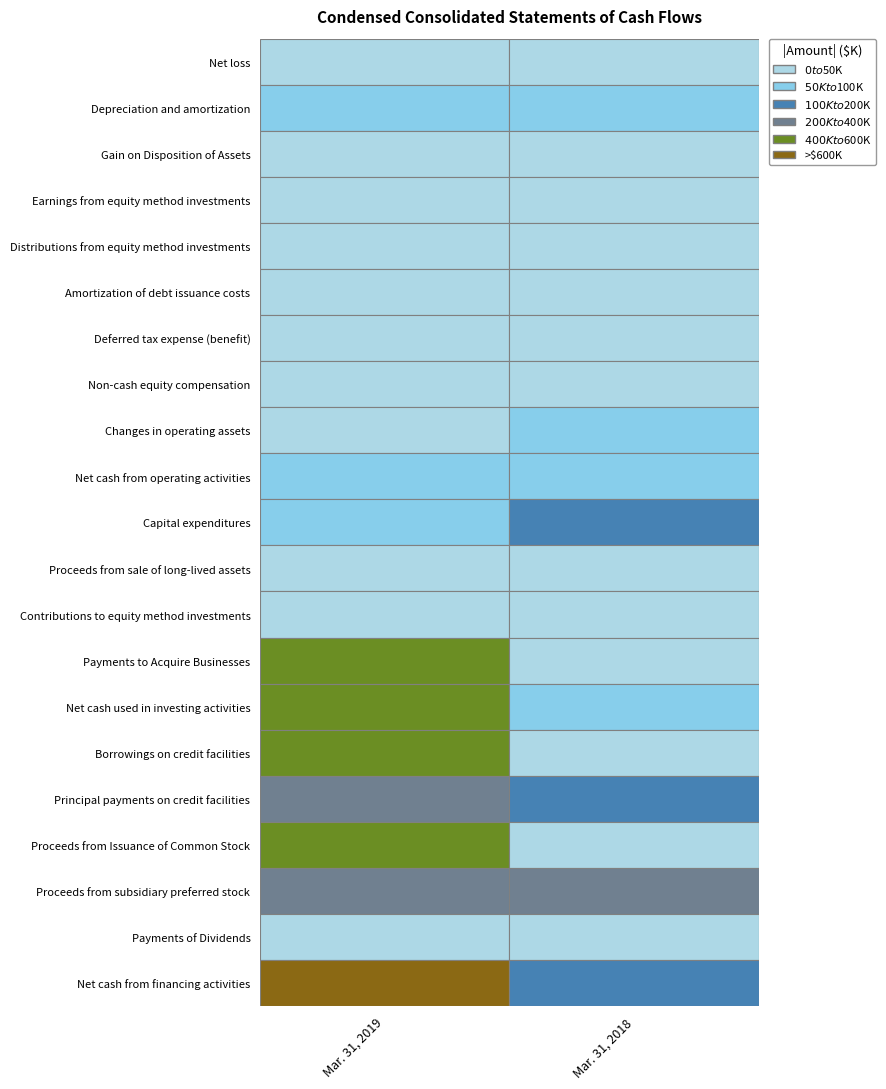

Which series has the largest total across all categories?

Net cash from financing activities